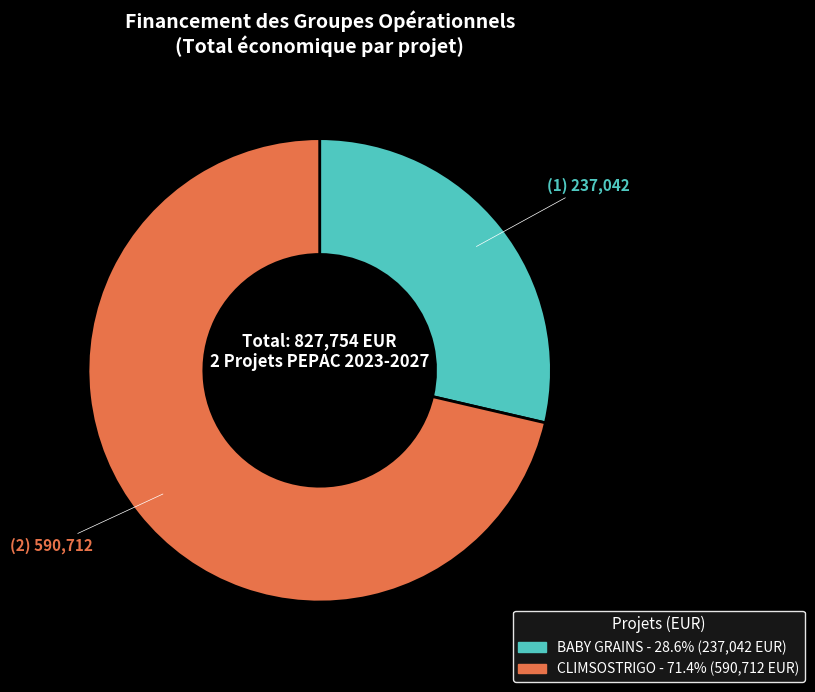

Which slice is the smallest?

BABY GRAINS